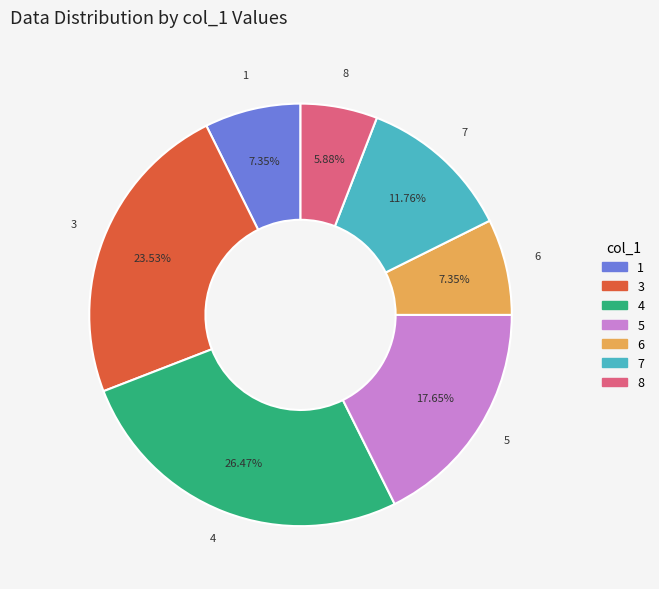

Count the number of slices in the pie.

7